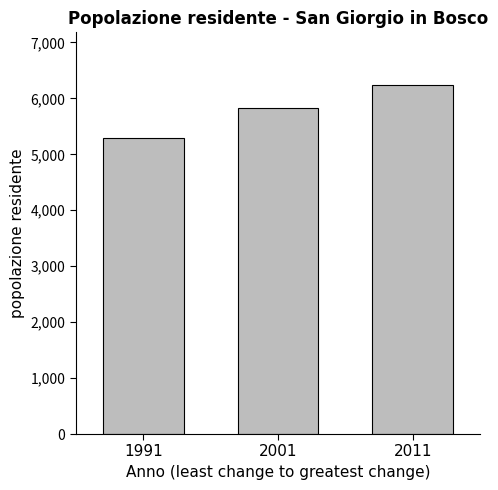

What is the difference between the second highest and minimum values?

550